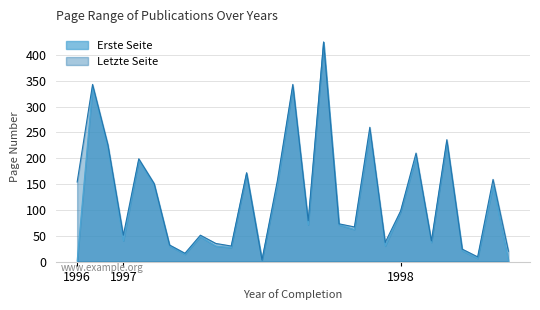

How many data points in Erste Seite are above 71?

13